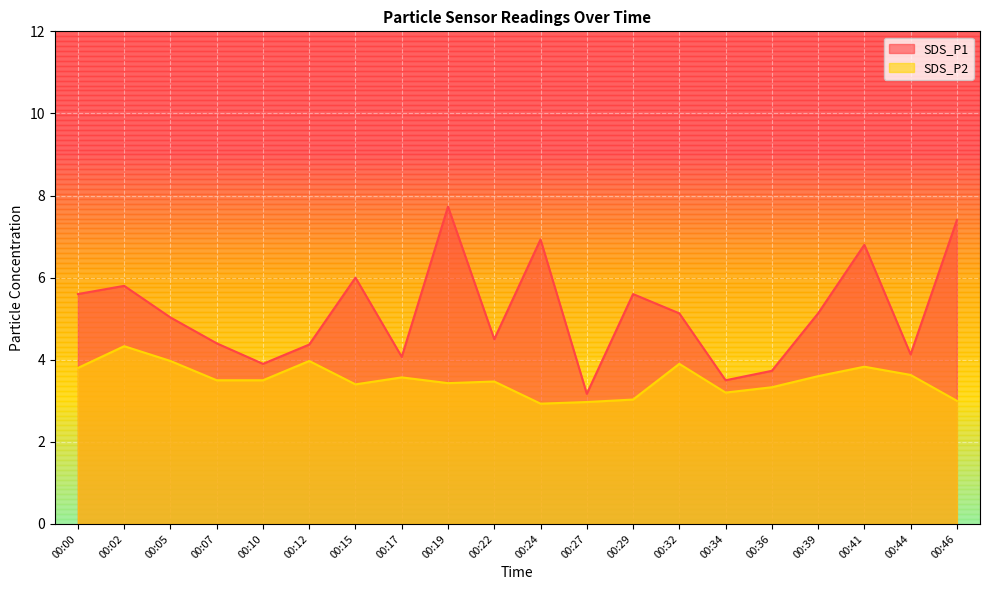

What is the maximum value for SDS_P2?

4.3